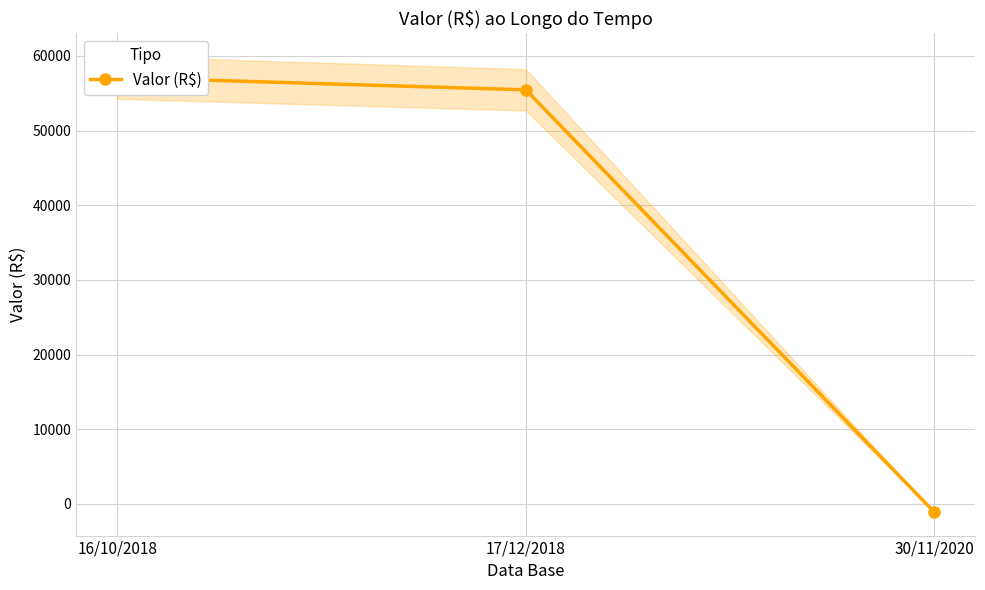

What is the value of the 3rd point from the left?

-1142.2